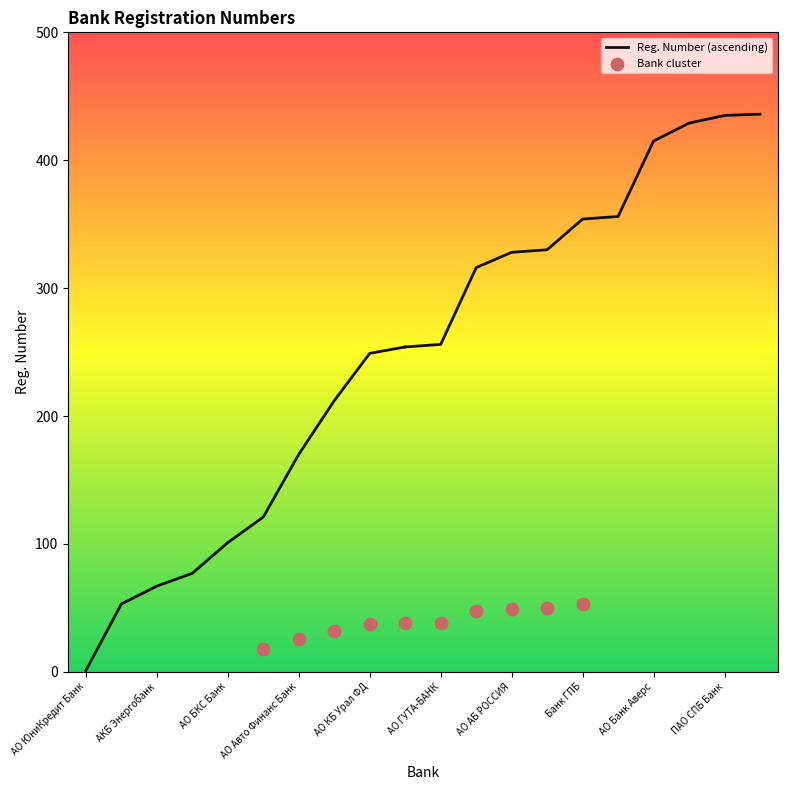

Which series has the largest Y range (max minus min)?

Reg. Number (ascending)